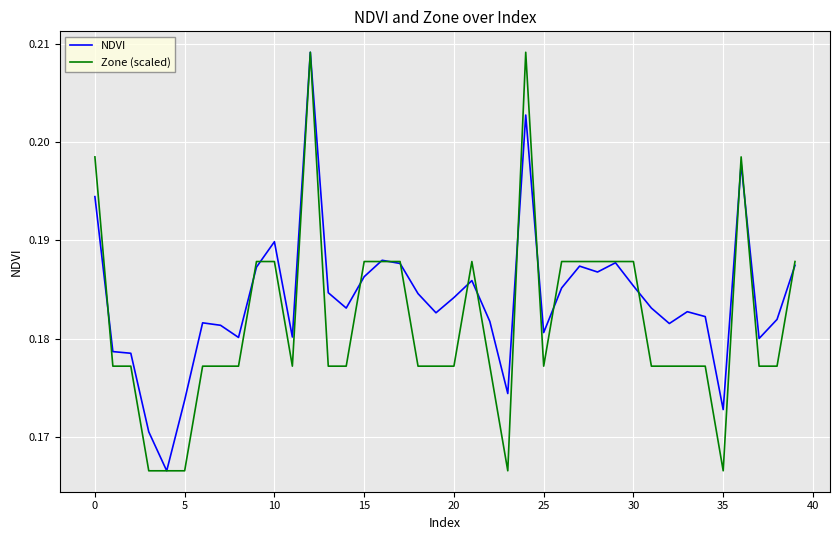

Is this an area chart (filled region under the line)?

No